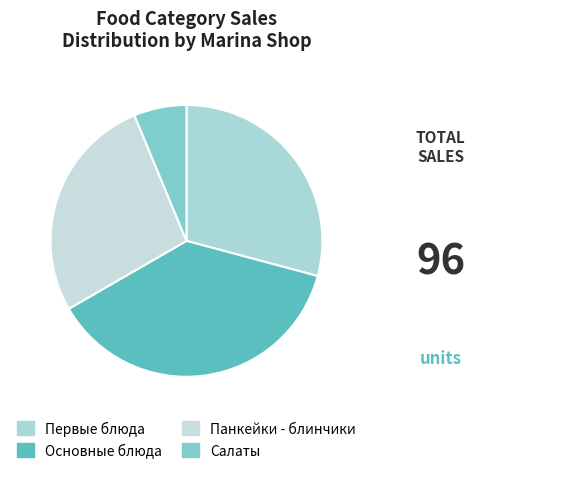

How many segments does this pie chart have?

4